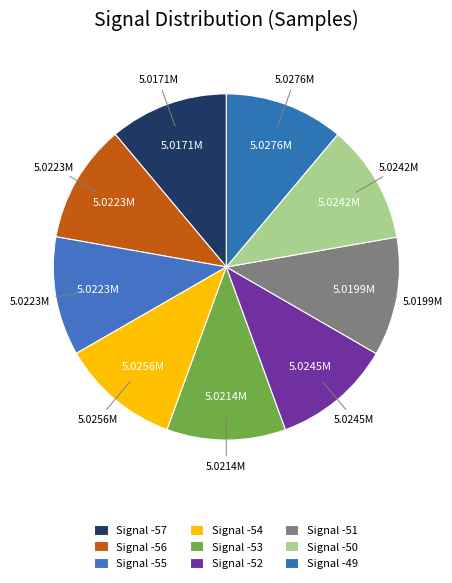

What is the smallest slice in the pie chart?

-57